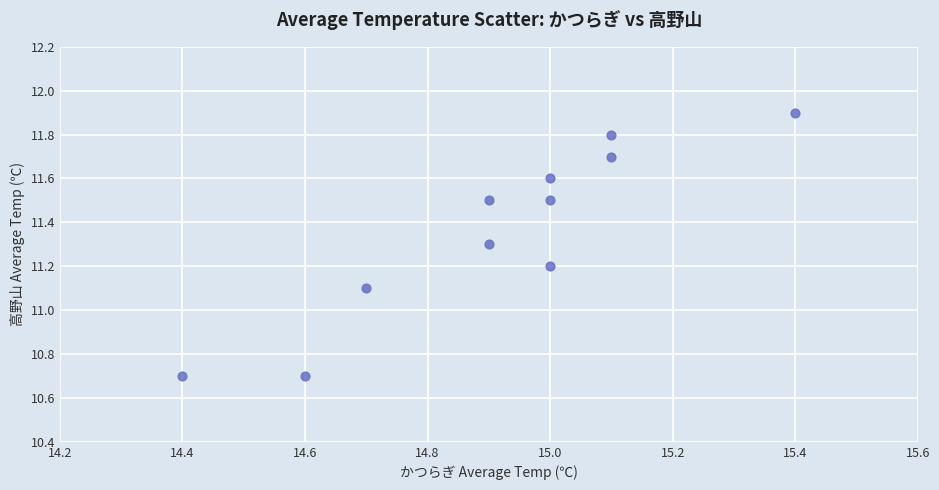

What Y value in the scatter plot is closest to 11?

11.1